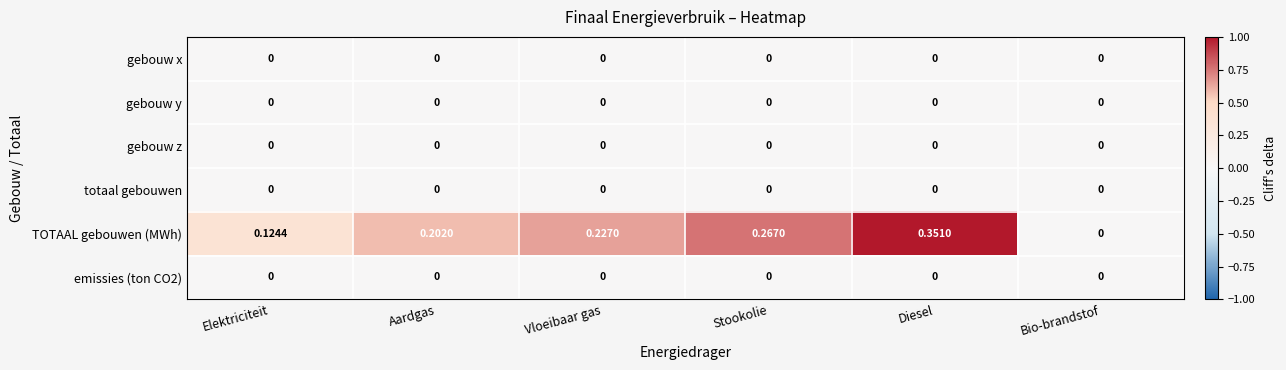

Which series has the largest total across all categories?

TOTAAL gebouwen (MWh)